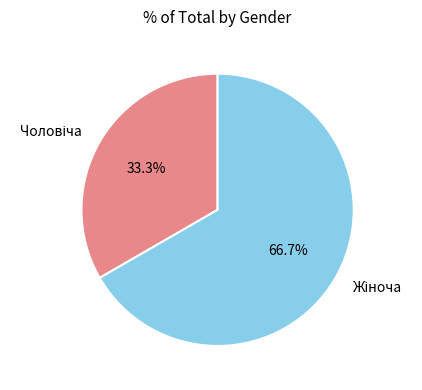

Is there any slice that represents more than half of the pie?

Yes